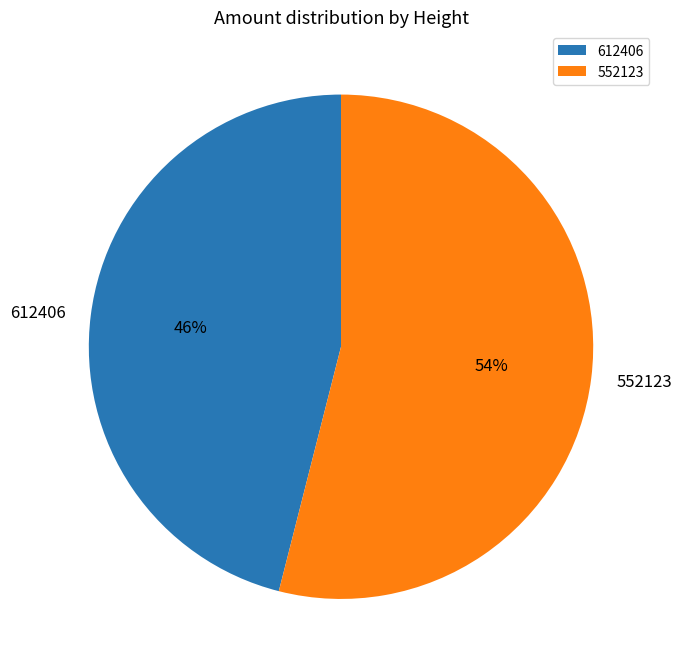

How many segments does this pie chart have?

2